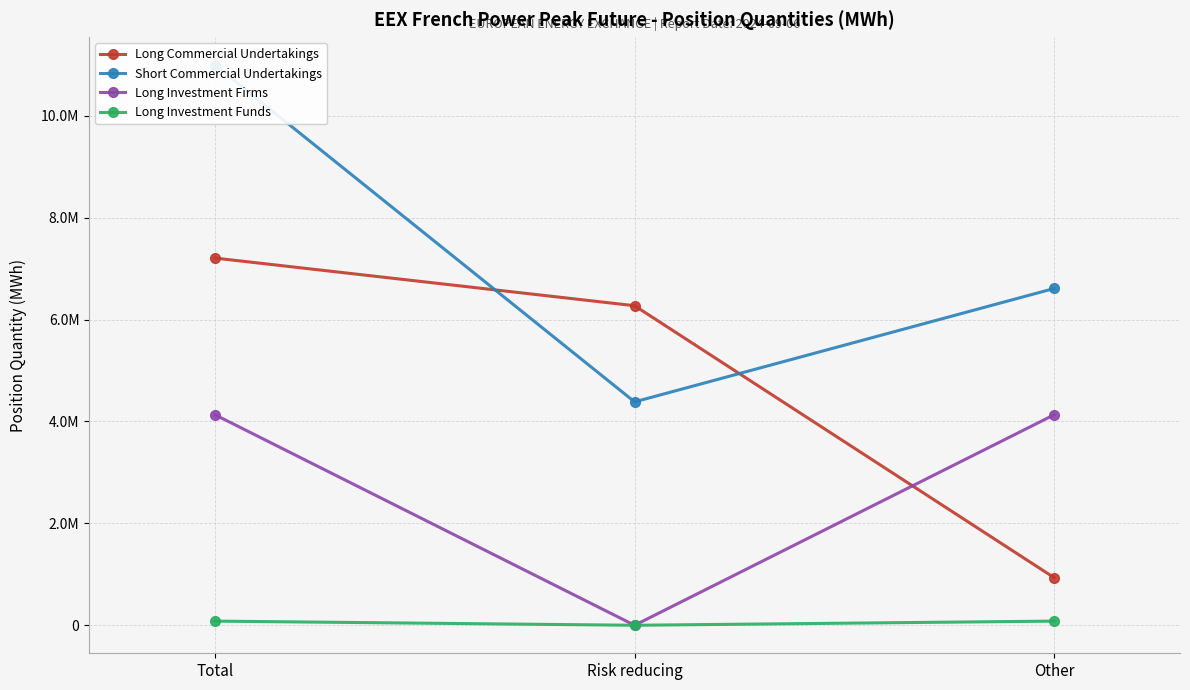

What is the total value across all series at Risk reducing?

10654692